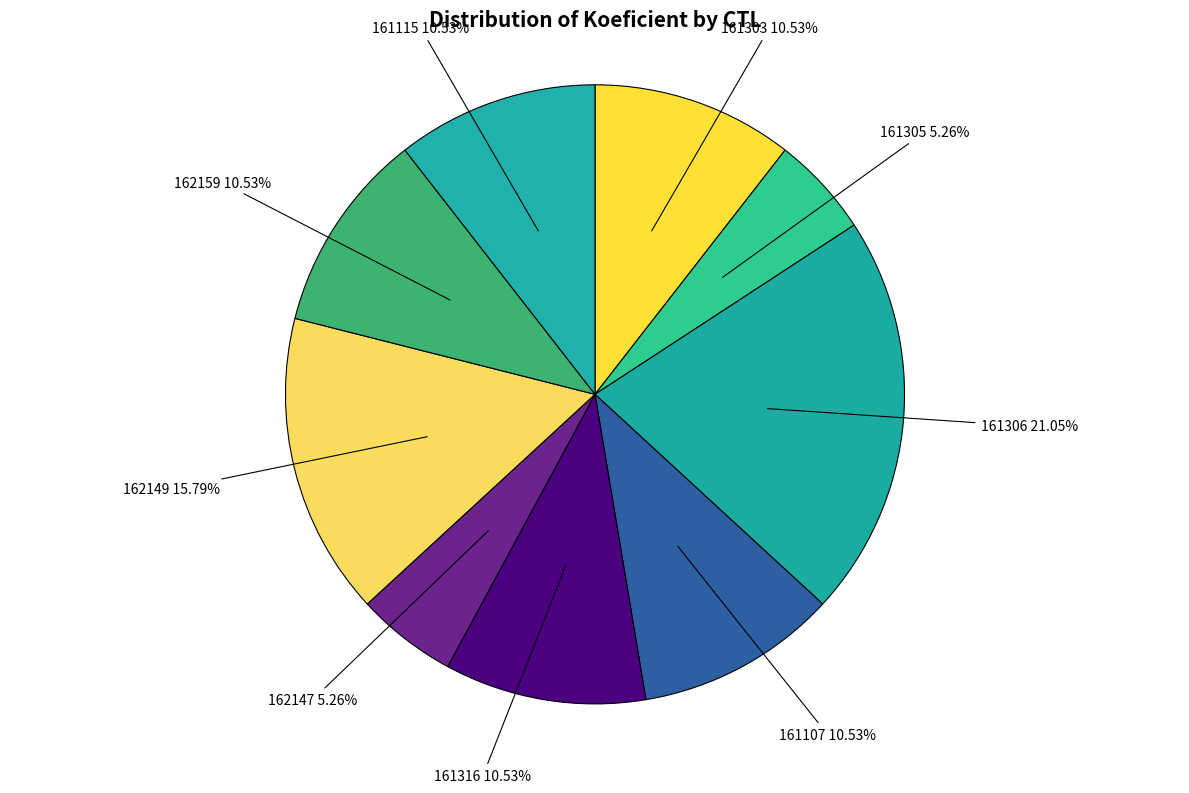

Does any single category account for the majority?

No